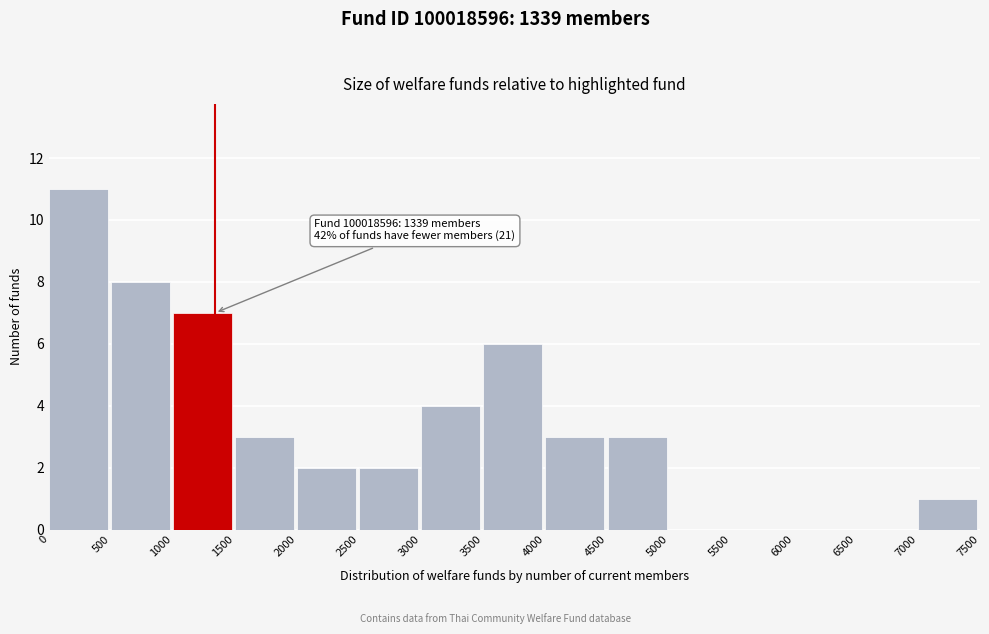

Which range on the x-axis has the tallest bar?

0 to 500